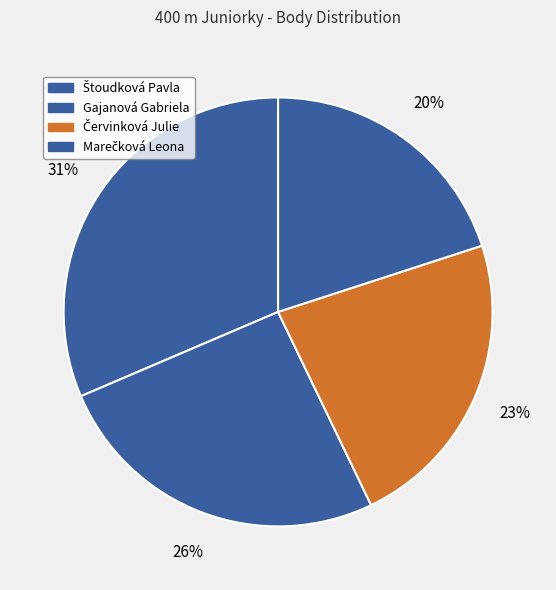

How many segments does this pie chart have?

4